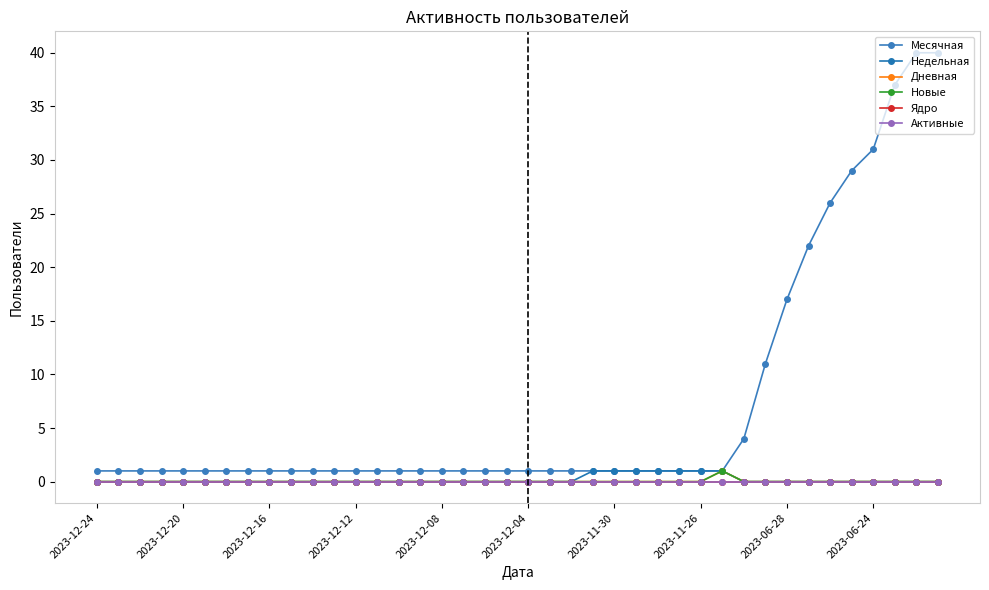

True or false: Активные has more than 0 interior local peaks.

False